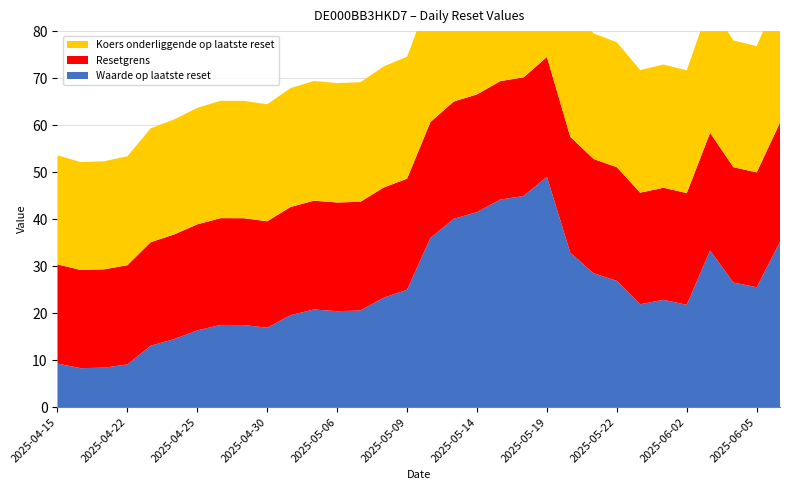

Reading left to right, extract all data points from this chart.

Waarde op laatste reset: 9.2	8.3	8.4	9.1	13.1	14.5	16.3	17.5	17.5	16.9	19.6	20.8	20.4	20.6	23.3	25.0	36.0	40.1	41.5	44.2	44.9	49.0	32.9	28.5	26.9	21.9	22.8	21.8	33.3	26.5	25.5	35.2
Resetgrens: 21.1	20.9	20.9	21.1	22.0	22.3	22.6	22.7	22.7	22.6	23.0	23.2	23.1	23.1	23.5	23.6	24.7	25.0	25.0	25.2	25.3	25.5	24.7	24.3	24.2	23.7	23.9	23.8	25.0	24.5	24.4	25.4
Koers onderliggende op laatste reset: 23.2	23.0	23.0	23.2	24.2	24.5	24.8	25.0	25.0	24.9	25.3	25.4	25.4	25.4	25.8	26.0	27.1	27.4	27.5	27.7	27.8	28.0	27.1	26.7	26.6	26.1	26.2	26.1	27.5	27.0	26.9	27.9